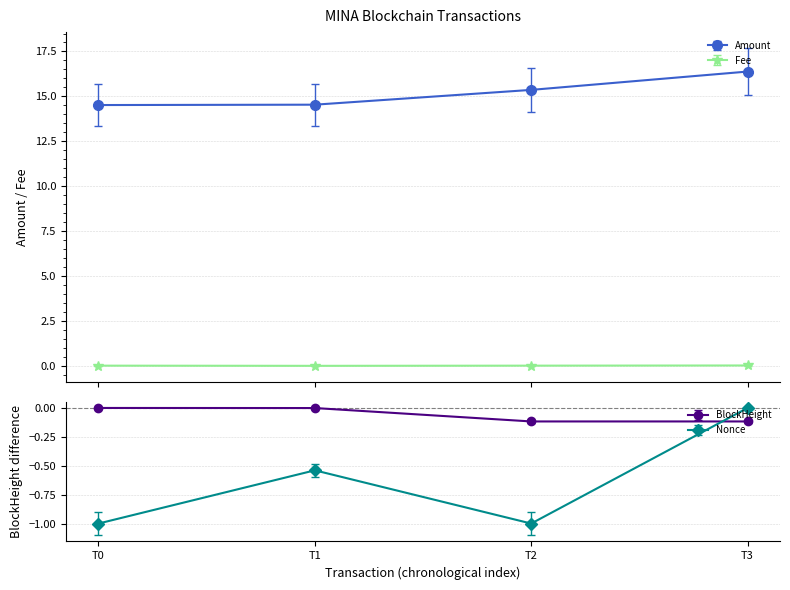

Reading left to right, list all the values displayed in this chart.

Amount: 14.5	14.5	15.4	16.4
Fee: 0.0	0.0	0.0	0.0
BlockHeight: 0.0	-0.0	-0.1	-0.1
Nonce: -1.0	-0.5	-1.0	0.0